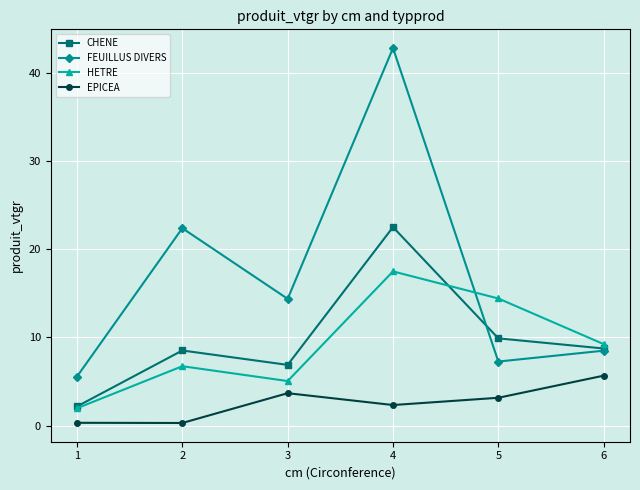

True or false: EPICEA has a value of 0.9 at 5.

False